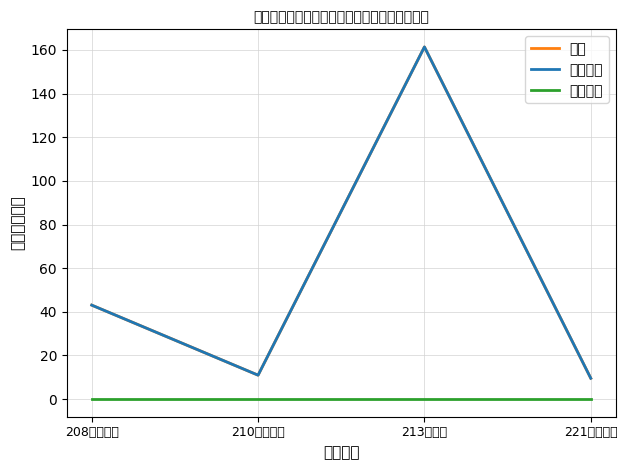

Is this an area chart (filled region under the line)?

No